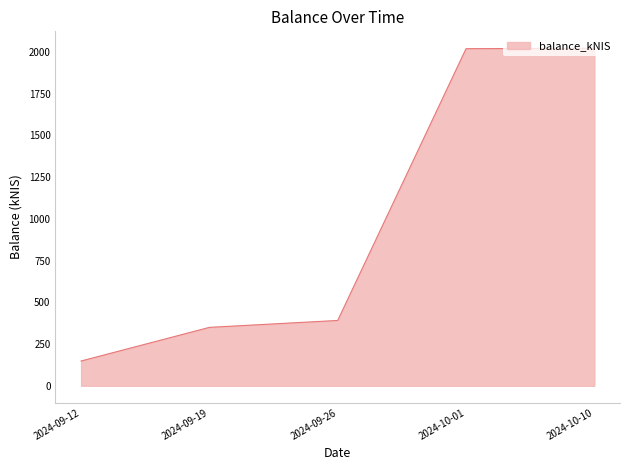

Is it true that the value at 2024-09-12 is 254.7?

False